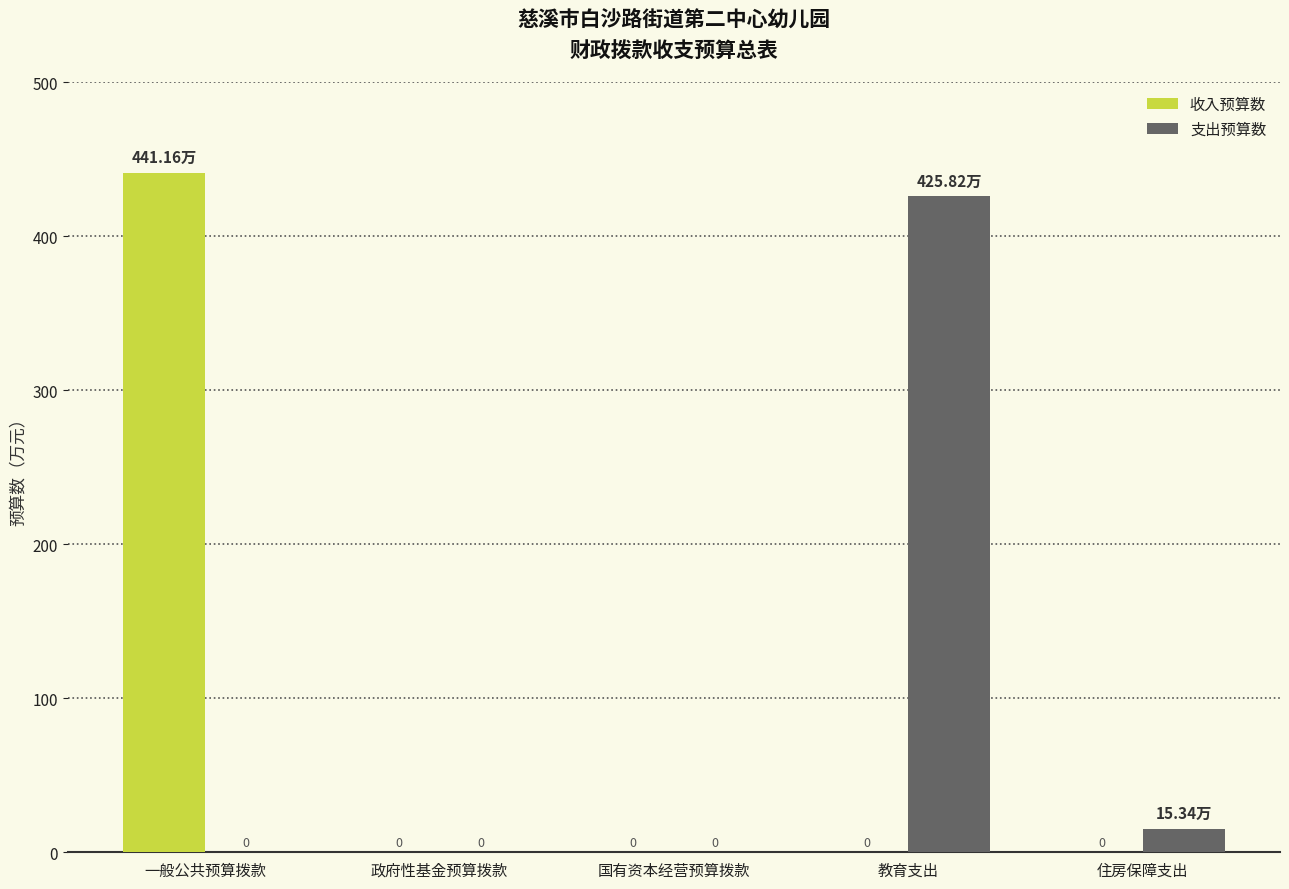

How many groups of bars are there?

5